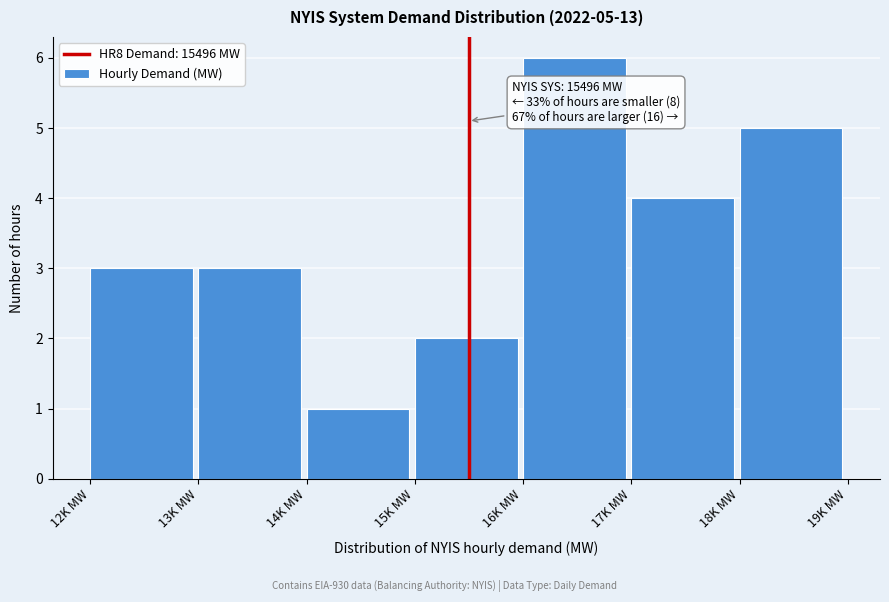

Reading right to left, what are all the values shown in this chart?

5	4	6	2	1	3	3